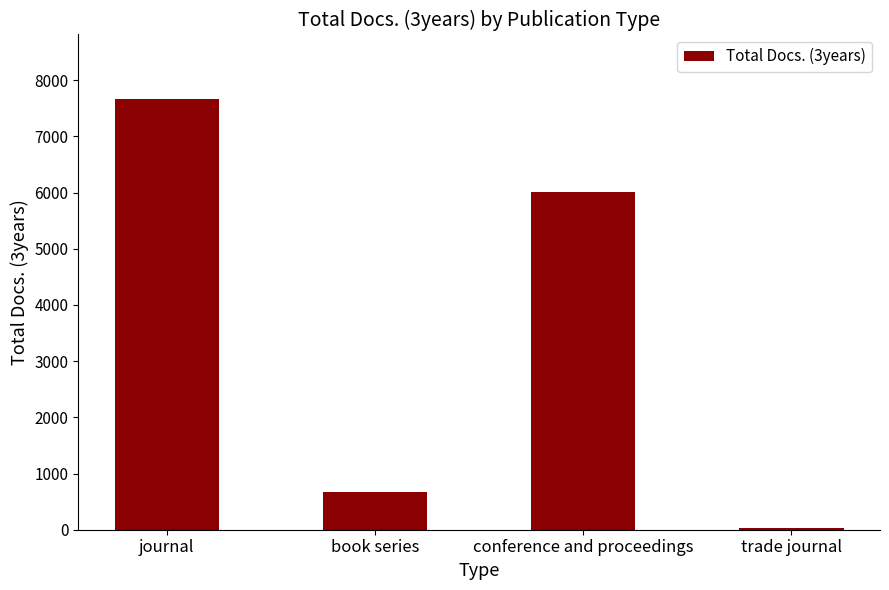

Between trade journal and book series, which is larger?

book series